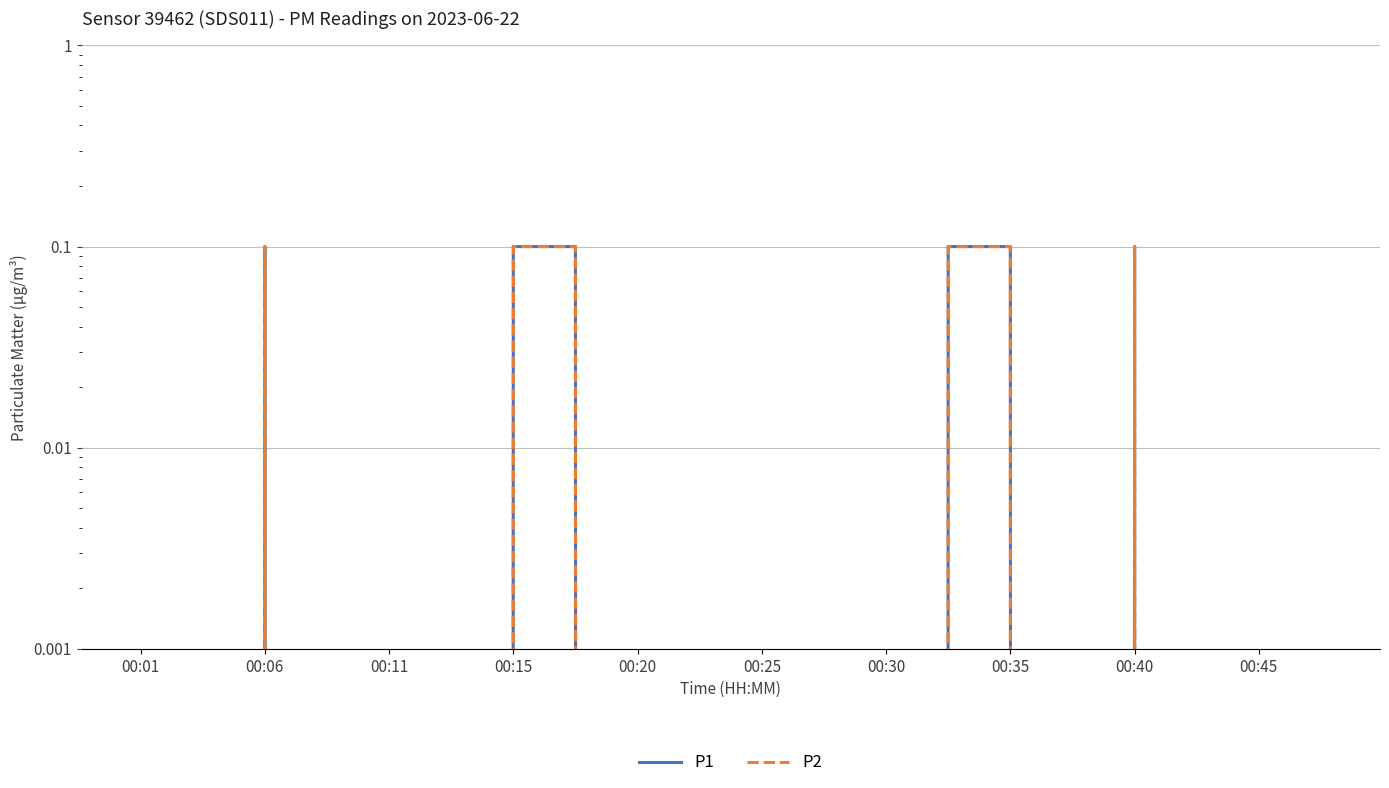

How many values in the P1 series exceed 0?

6